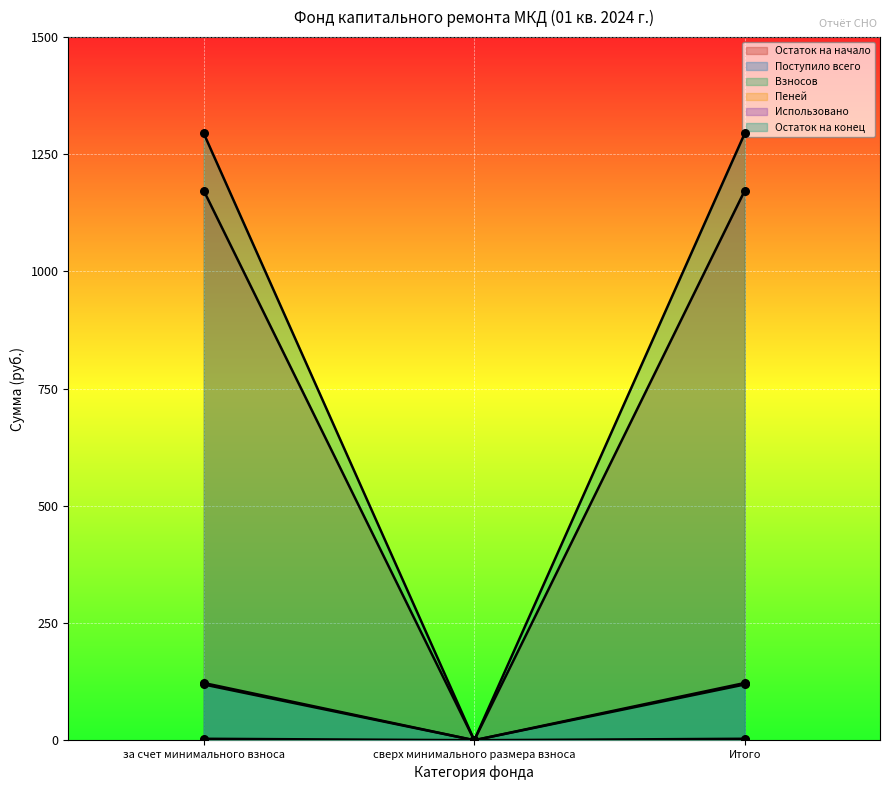

At how many categories does at least one series exceed 399?

2